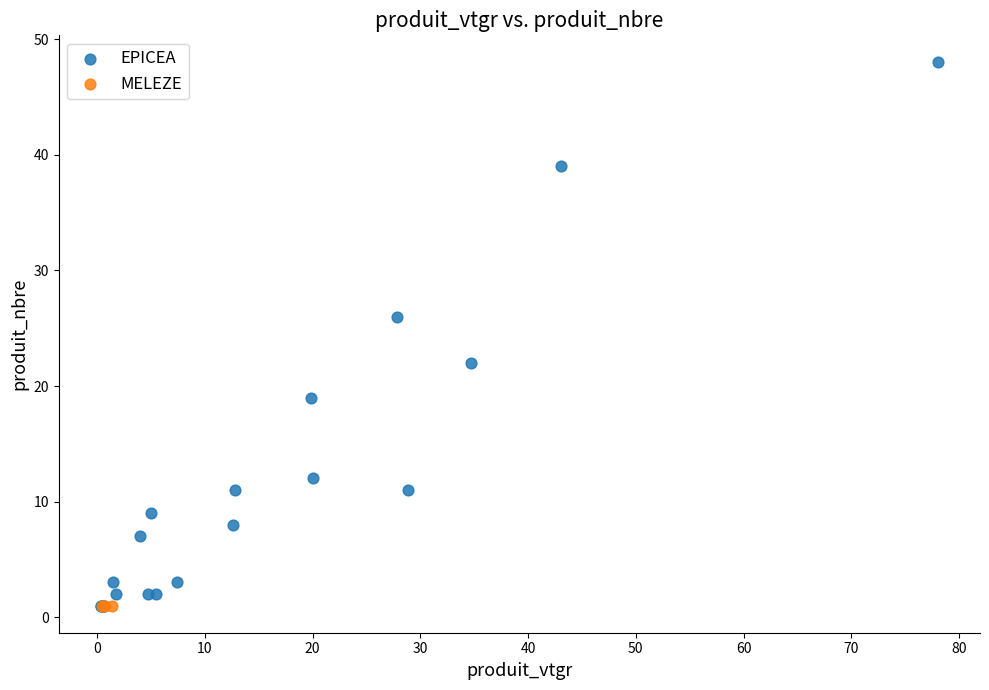

Which series contains the highest Y value?

EPICEA